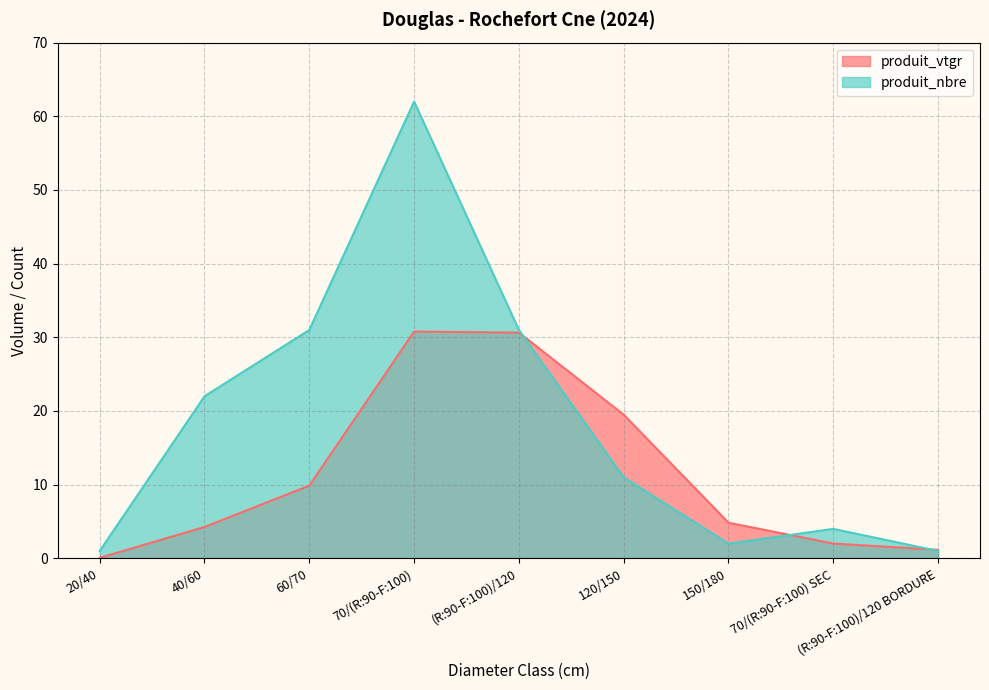

Reading left to right, what are all the values shown in this chart?

produit_vtgr: 0.1	4.3	9.9	30.8	30.6	19.5	4.8	2.0	1.2
produit_nbre: 1.0	22.0	31.0	62.0	31.0	11.0	2.0	4.0	1.0